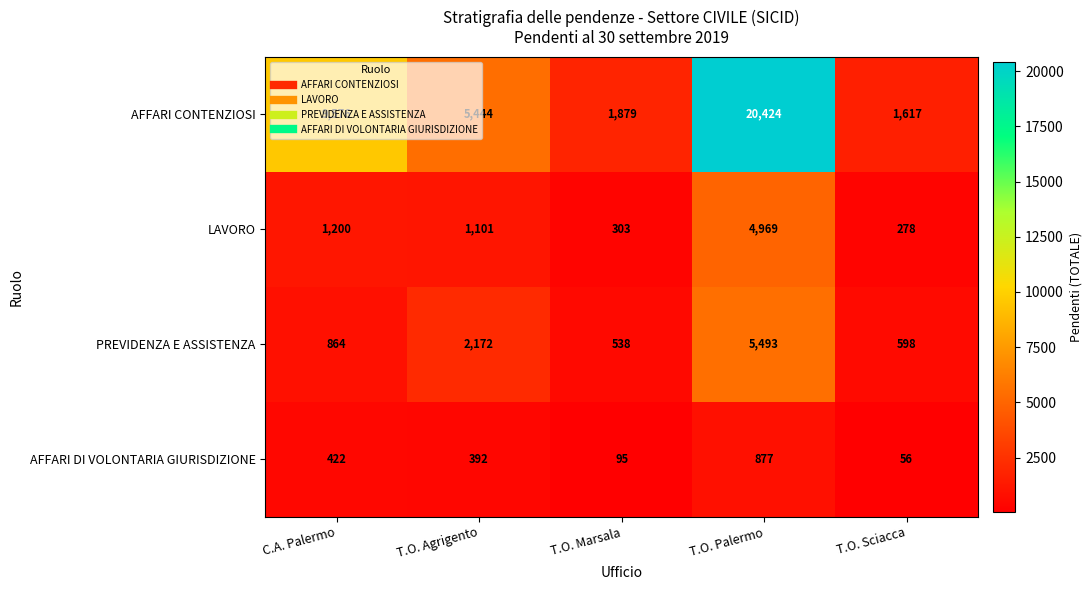

Is it true that AFFARI CONTENZIOSI equals 3042 at T.O. Marsala?

False